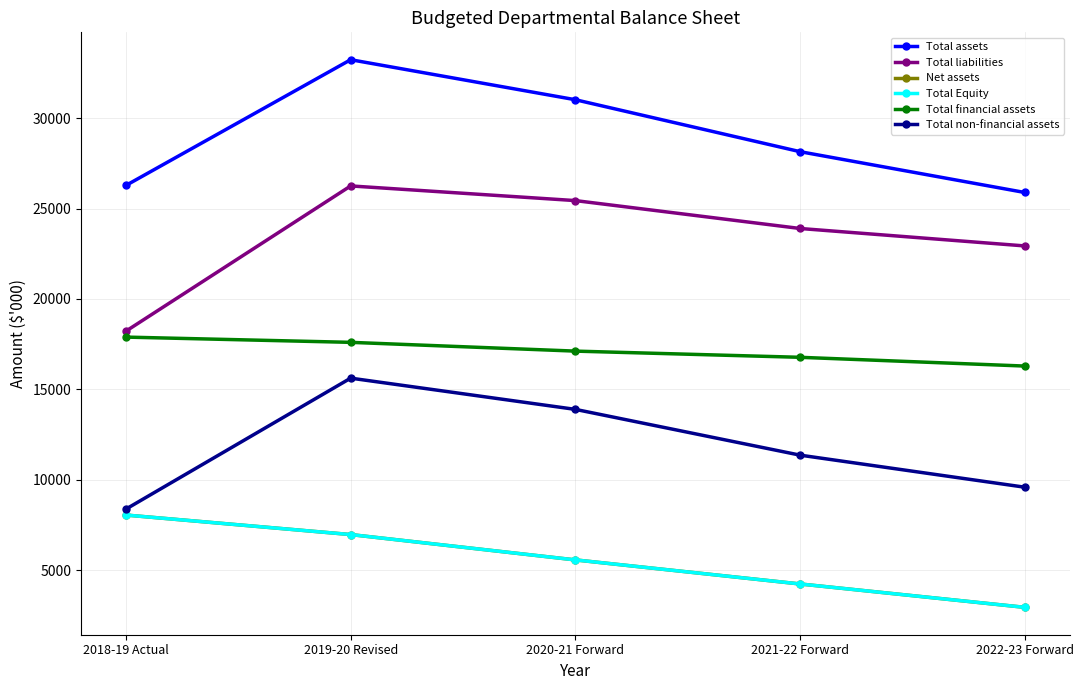

Is this an area chart (filled region under the line)?

No